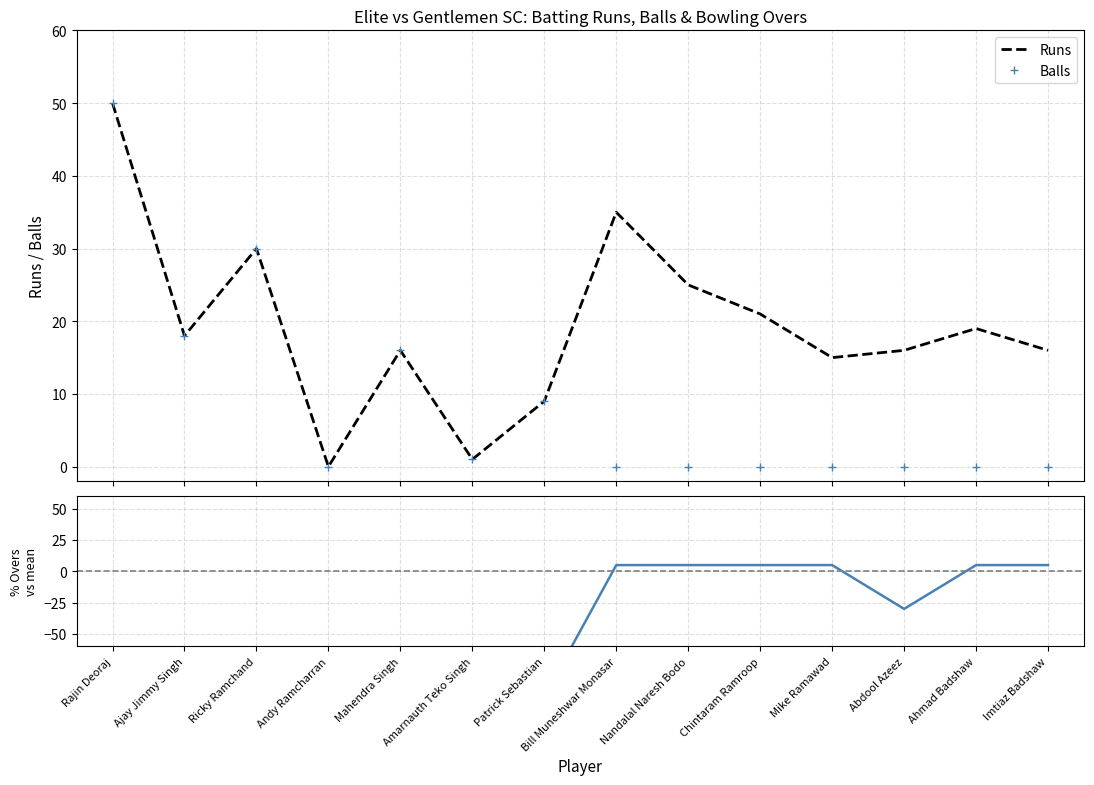

What is the value of the Overs point at the 9th from the left?

5.0